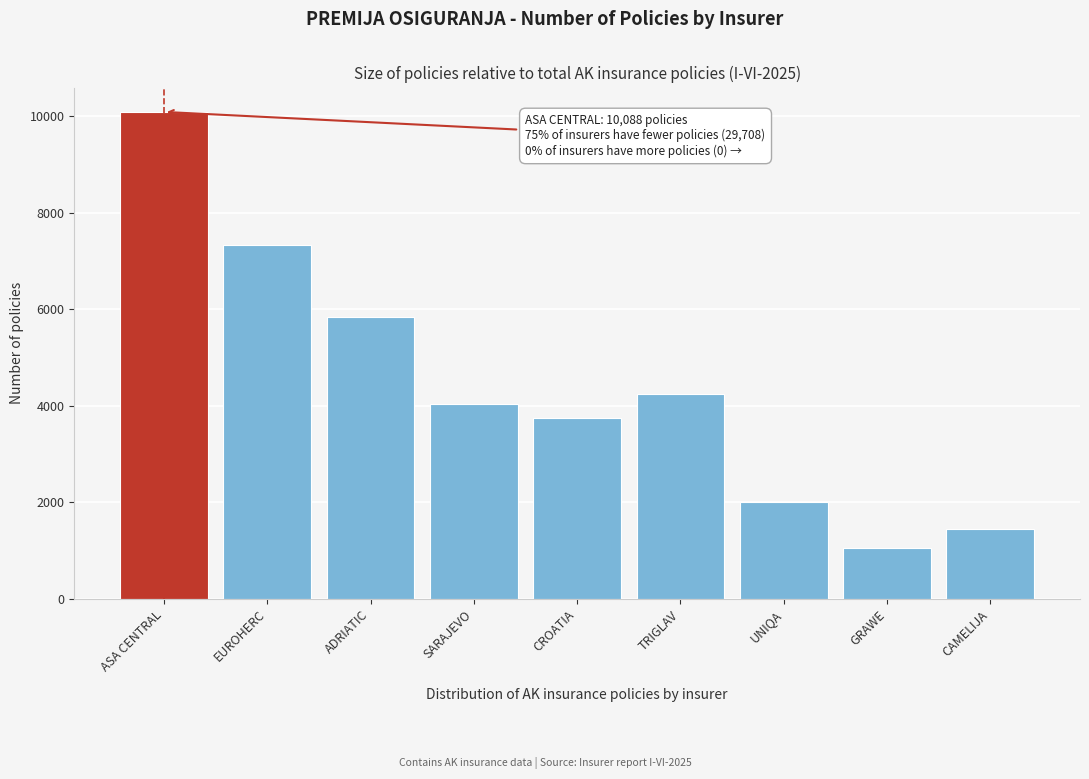

Reading left to right, extract all data points from this chart.

10088	7326	5848	4044	3743	4242	2011	1054	1440